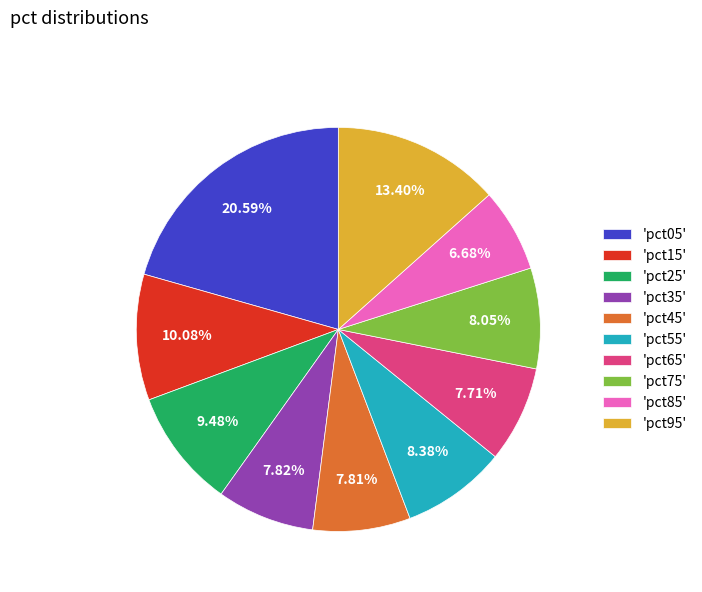

Is there any slice that represents more than half of the pie?

No